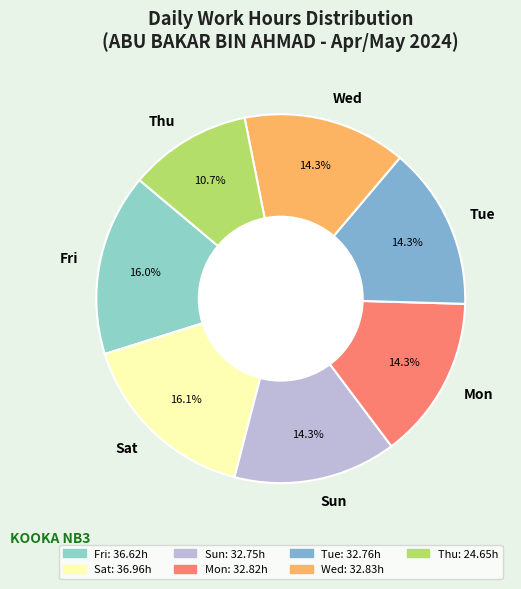

What is the smallest slice in the pie chart?

Thu